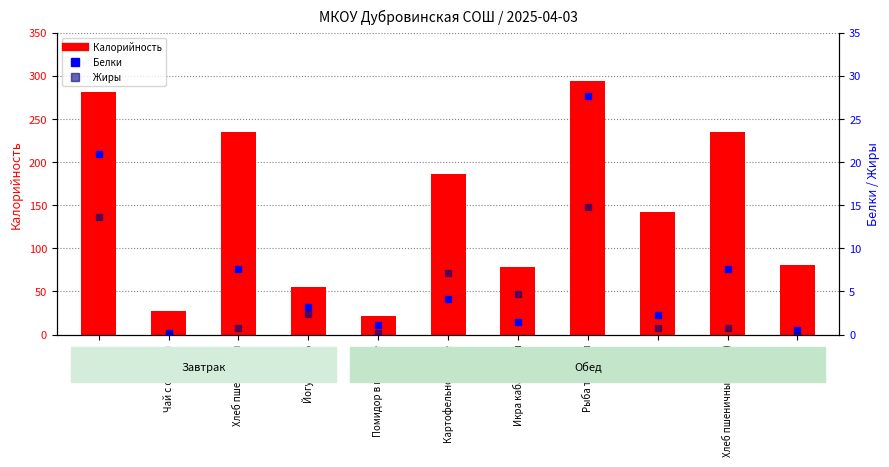

List the series in order of their peak value, lowest first.

Жиры, Белки, Калорийность